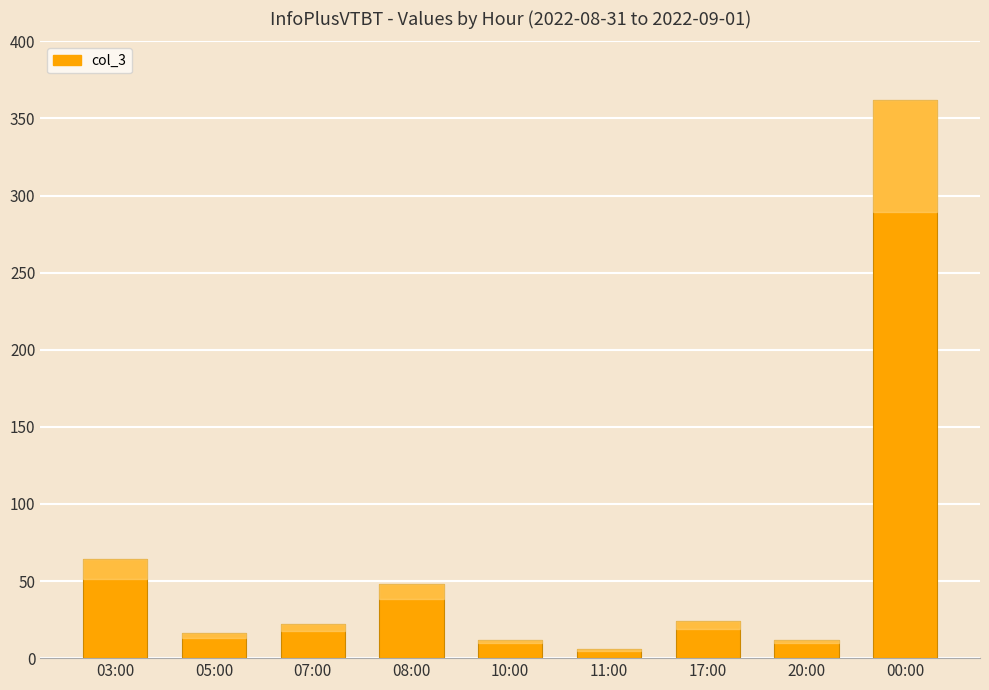

What is the minimum value shown in the chart?

6